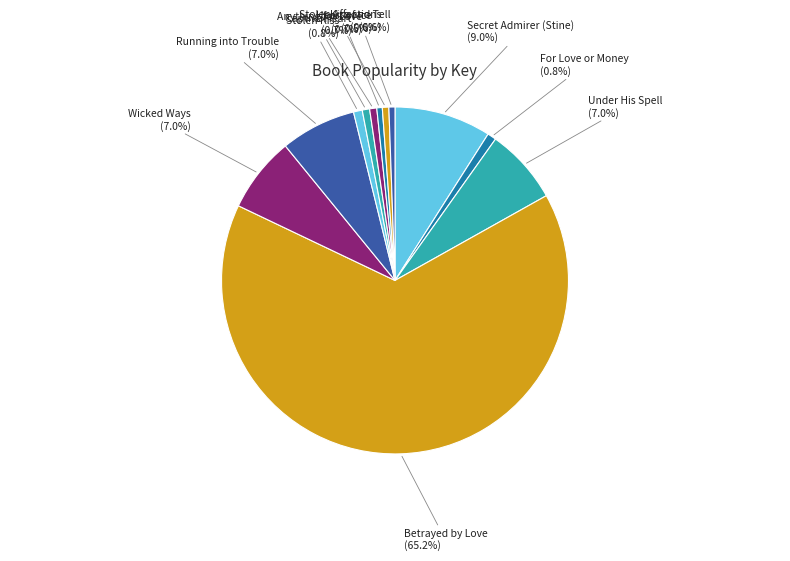

To the nearest percent, what percentage of the pie is For Love or Money?

1%